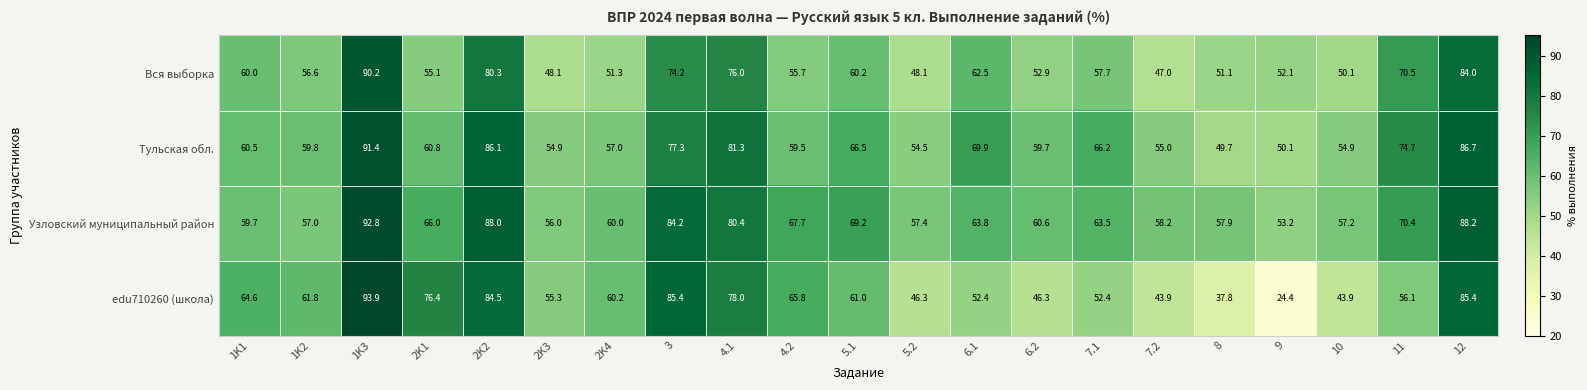

What is the difference between the maximum and minimum values in the edu710260 (школа) series?

69.5